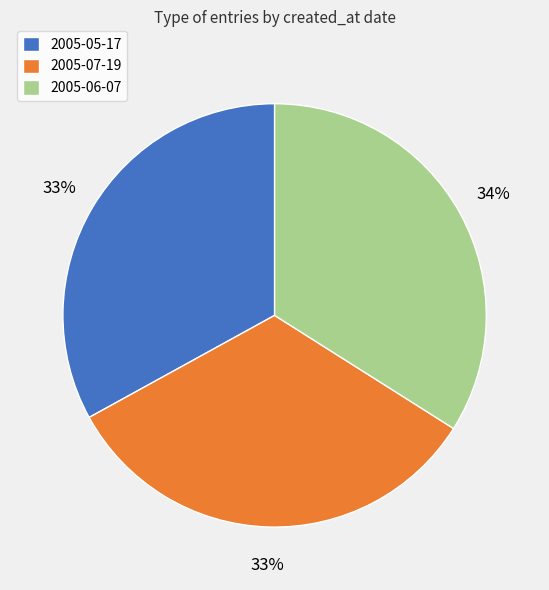

True or false: 2005-06-07 accounts for 24% of the total.

False